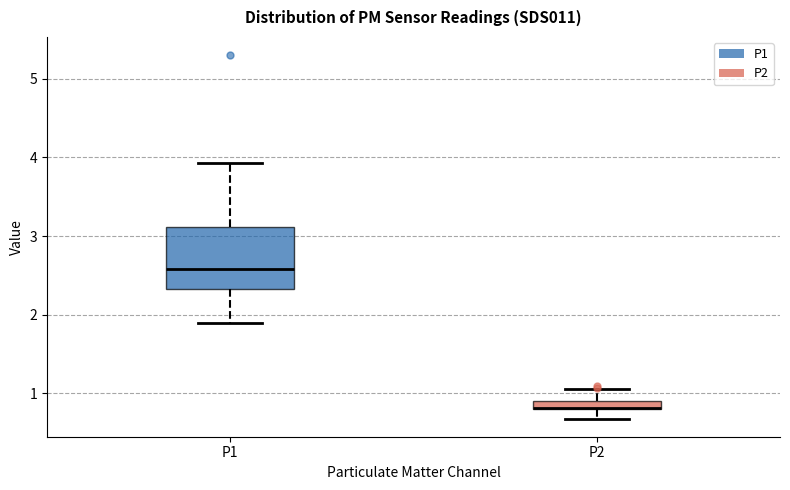

Comparing the boxes themselves (not the whiskers), which one is the tallest?

P1